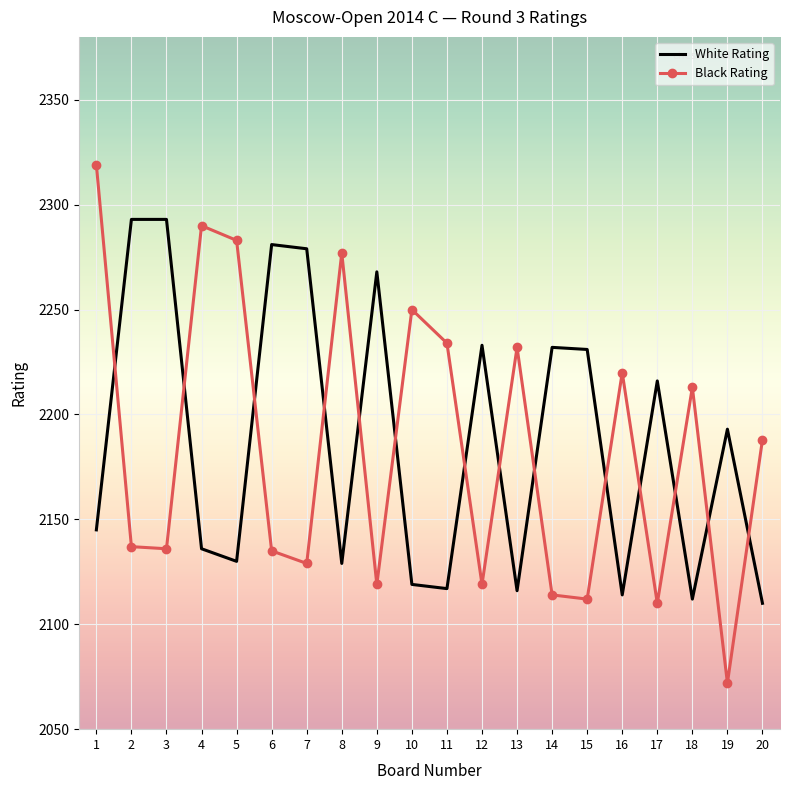

Which series has the widest spread of values?

Black Rating